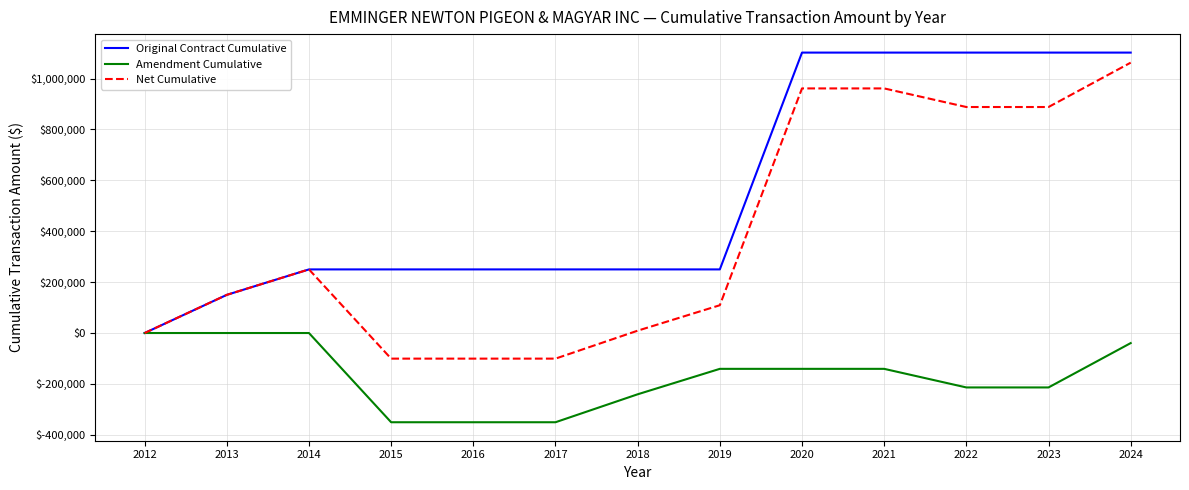

What are all the series names shown in the legend?

Original Contract Cumulative, Amendment Cumulative, Net Cumulative